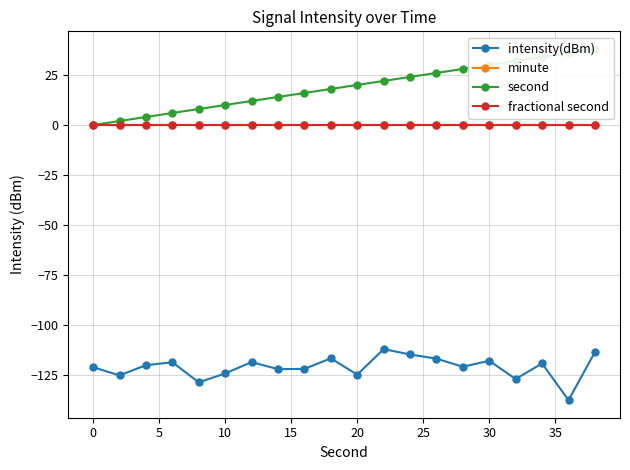

Rank the series at 14 from highest to lowest value.

second, minute, fractional second, intensity(dBm)